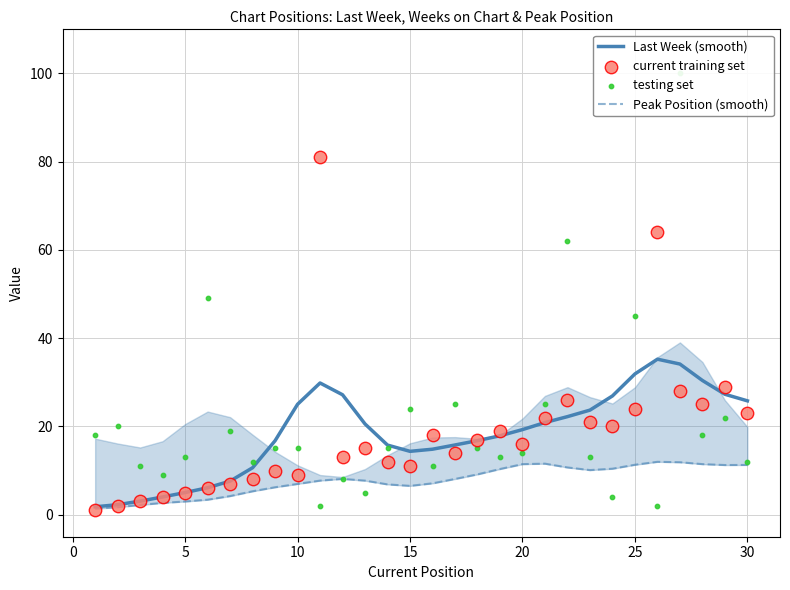

Which series contains the lowest Y value?

current training set